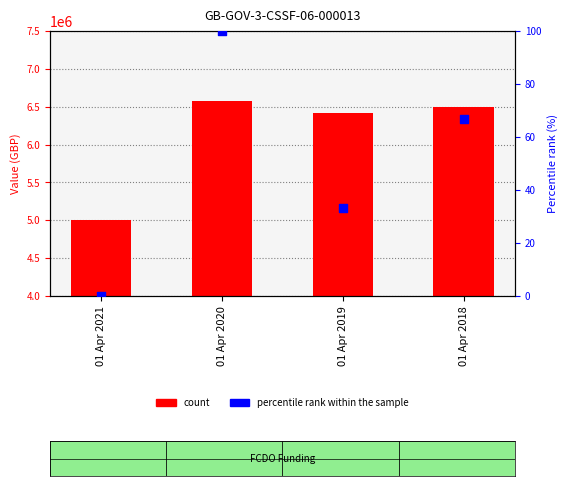

Which series reaches the minimum Y coordinate?

percentile rank within the sample